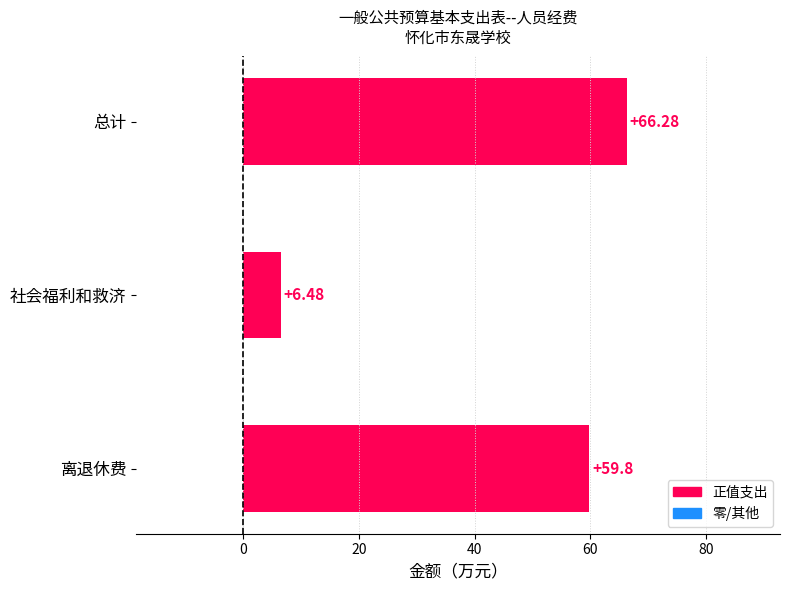

List the labels in order of value, largest first.

总计, 离退休费, 社会福利和救济